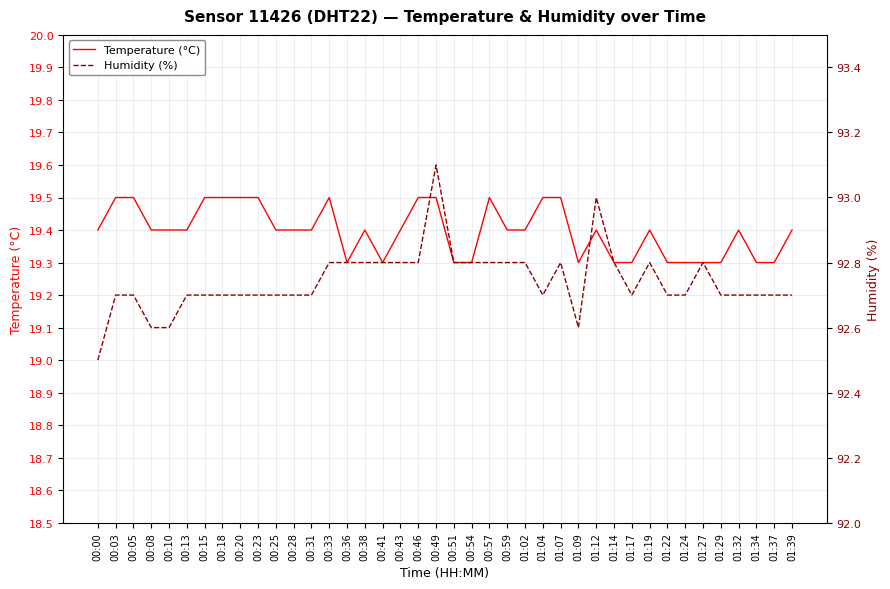

Where is Temperature (°C) nearest to the value 19?

00:36